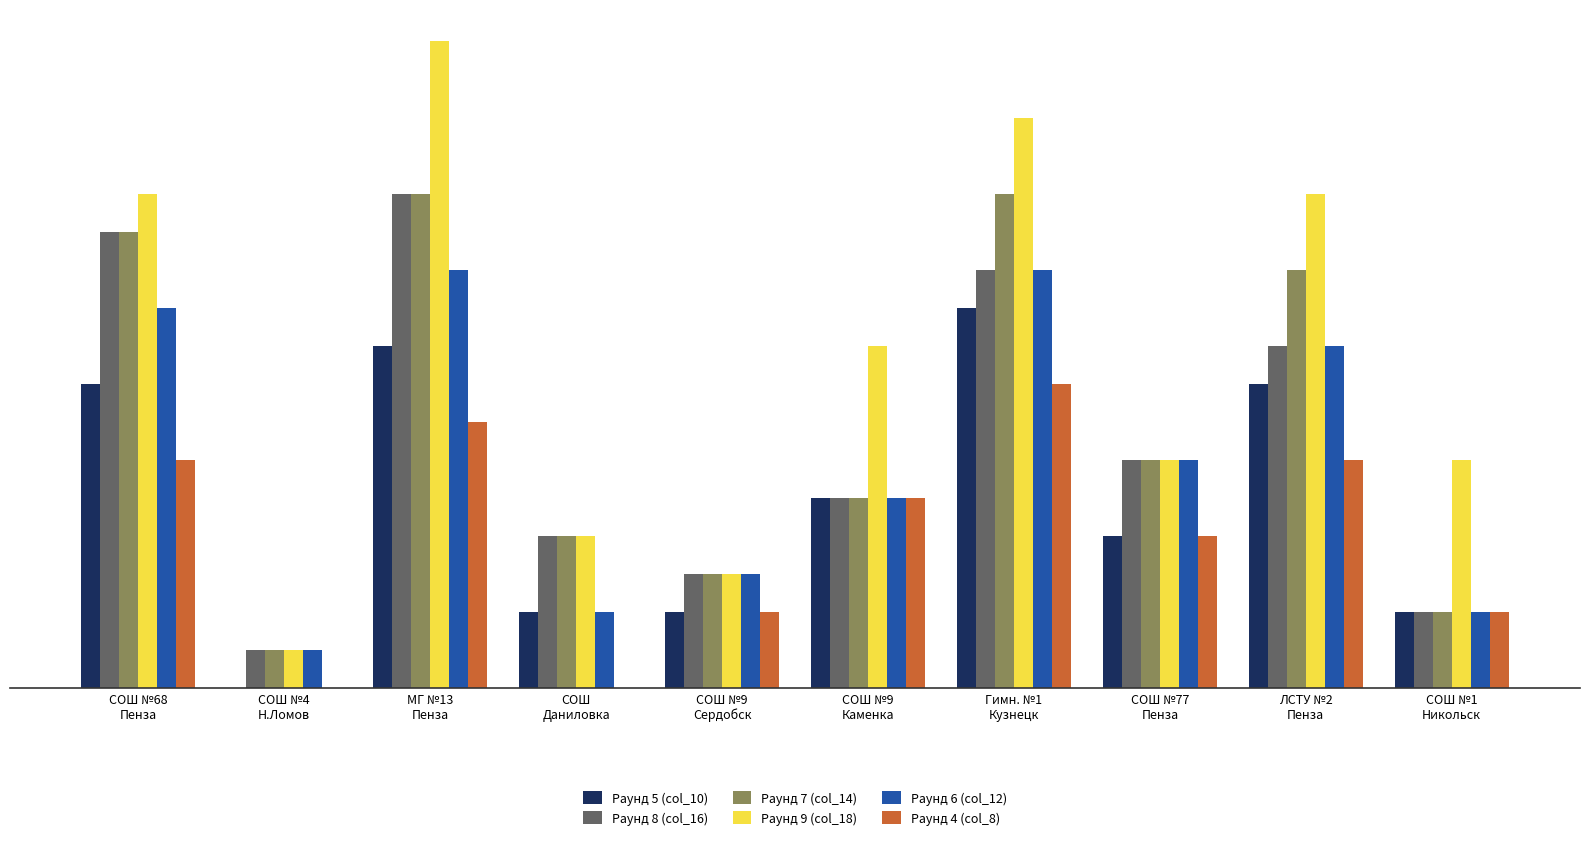

Which series has the widest spread of values?

Раунд 9 (col_18)